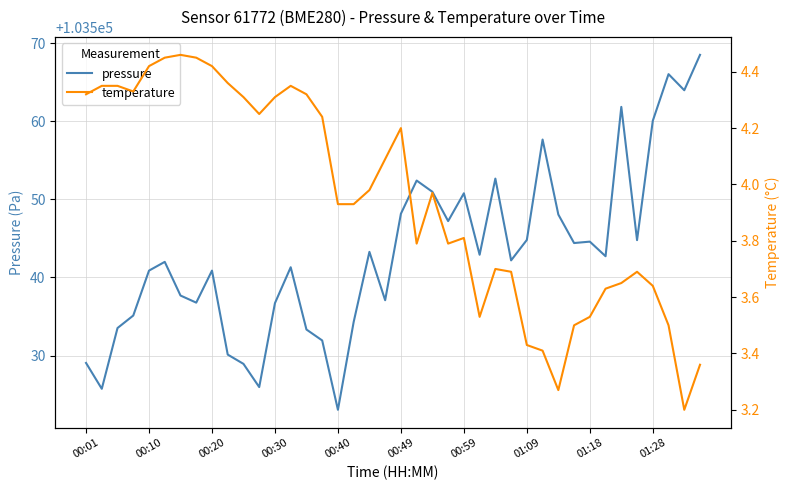

The value of pressure at 00:01 is 51235.9. True or false?

False